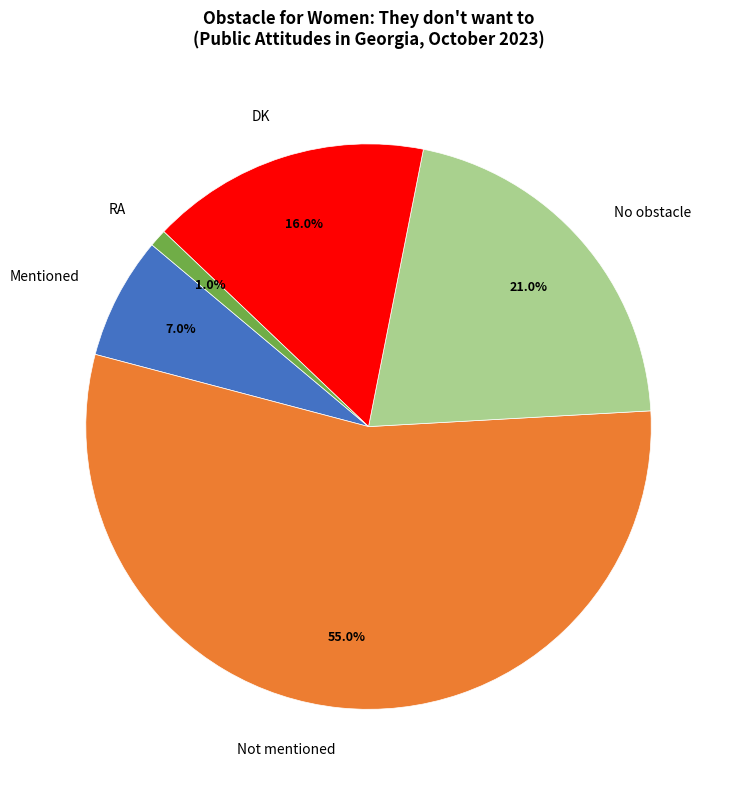

What is the ratio of the value at No obstacle to the value at Not mentioned?

0.4